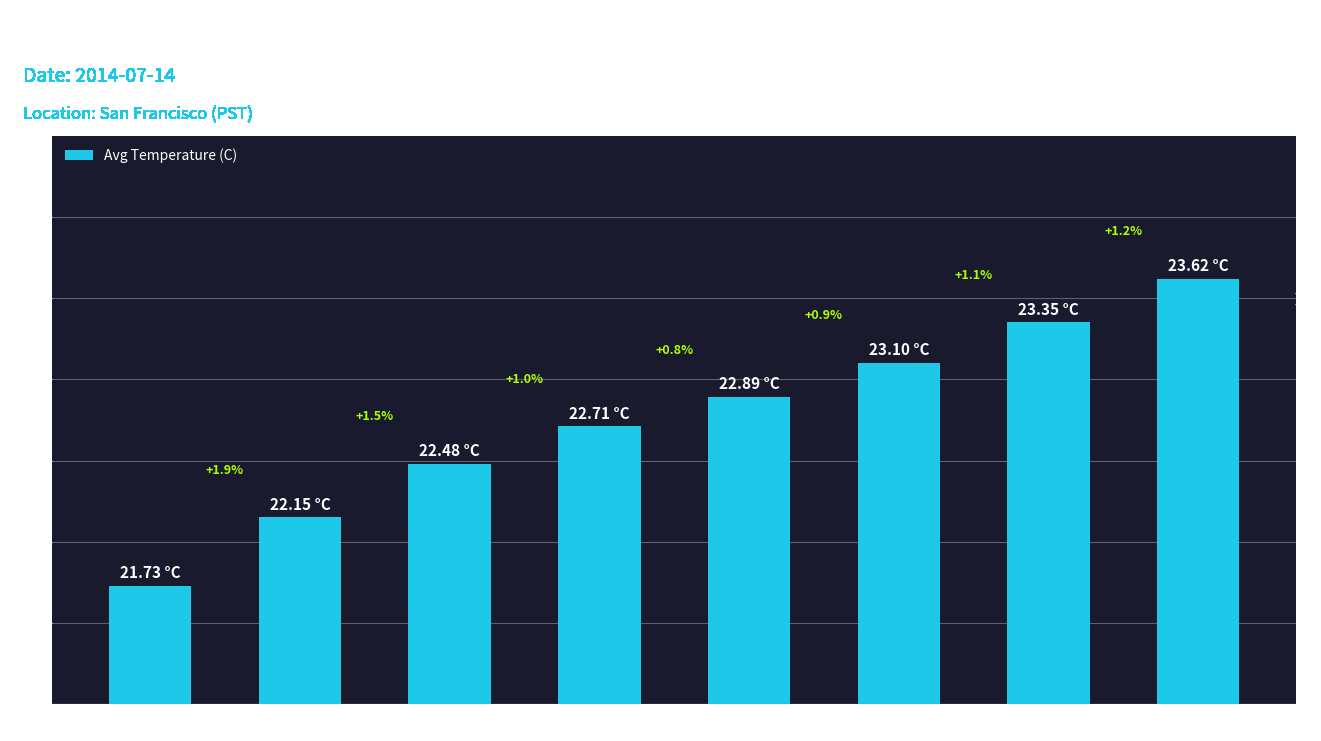

At which label is the value closest to 22?

Hour 1